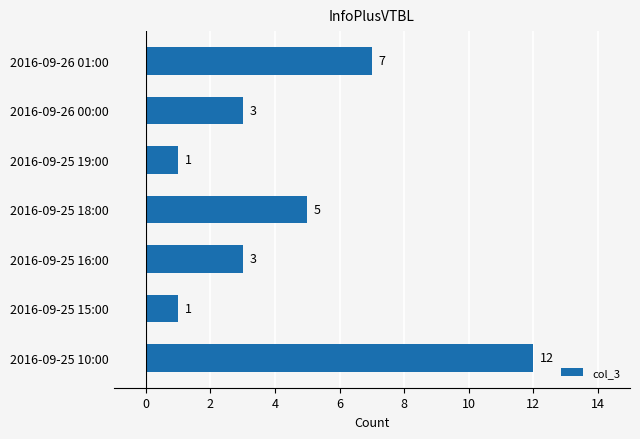

What is the ratio of the value at 2016-09-25 18:00 to the value at 2016-09-26 00:00?

1.7